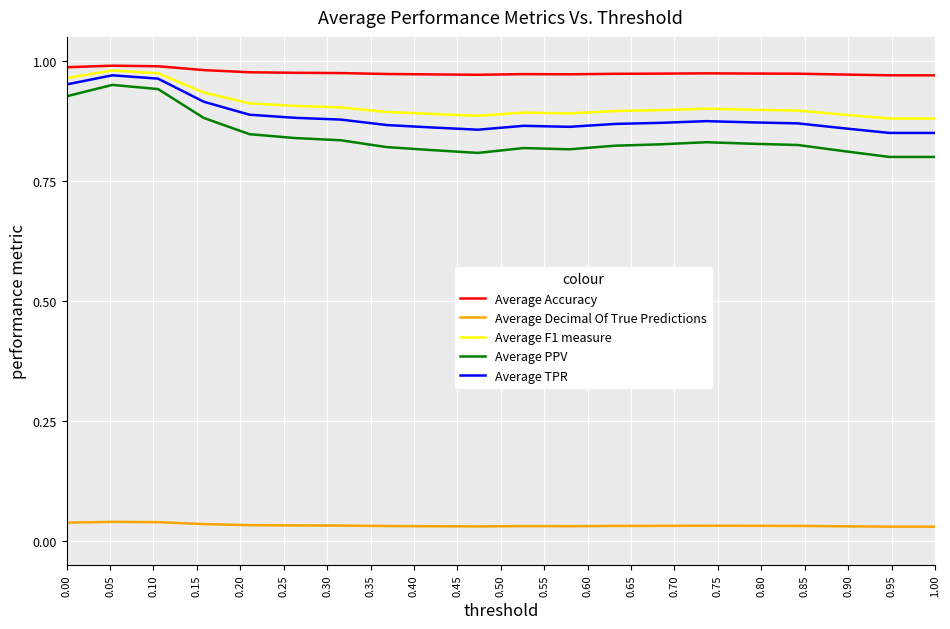

Which series has the widest spread of values?

Average PPV